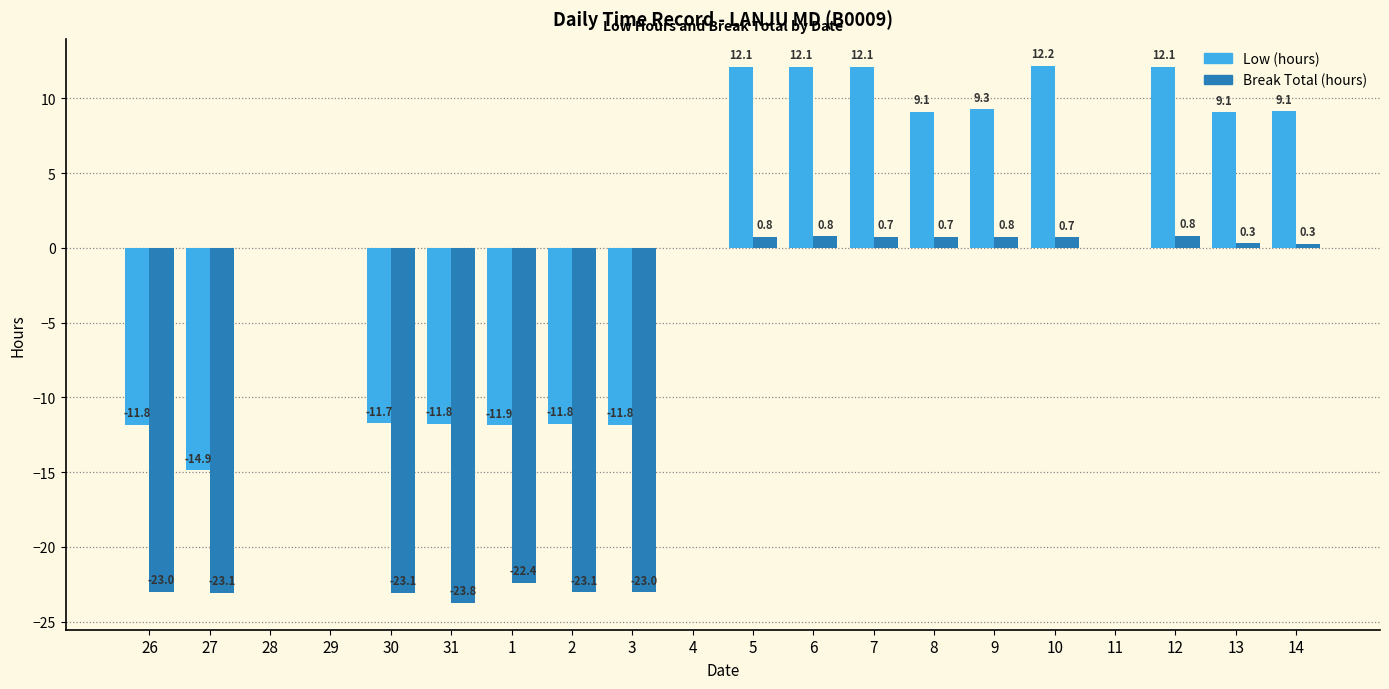

What is the greatest value displayed?

12.2